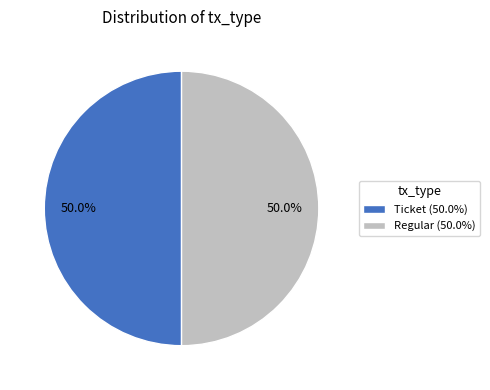

Do Ticket (50.0%) and Regular (50.0%) together represent more than half of the pie?

Yes